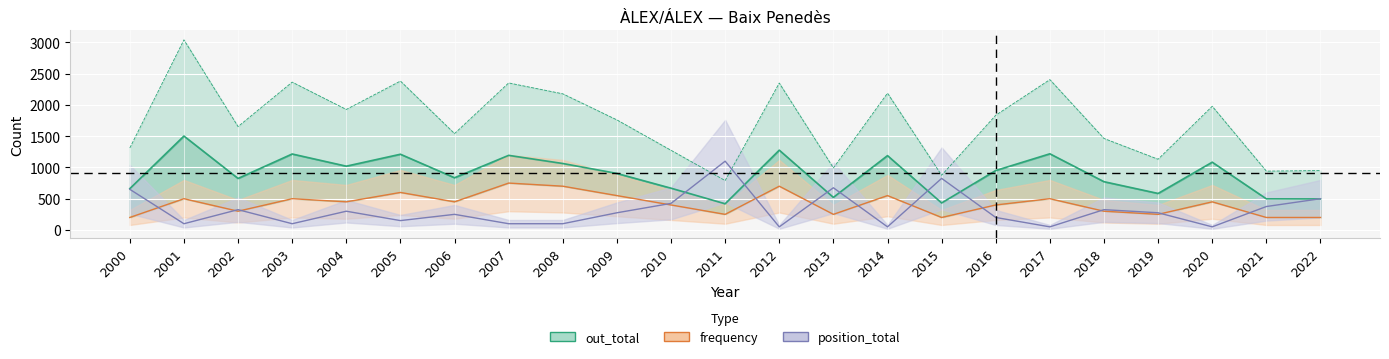

What is the greatest value displayed?

3040